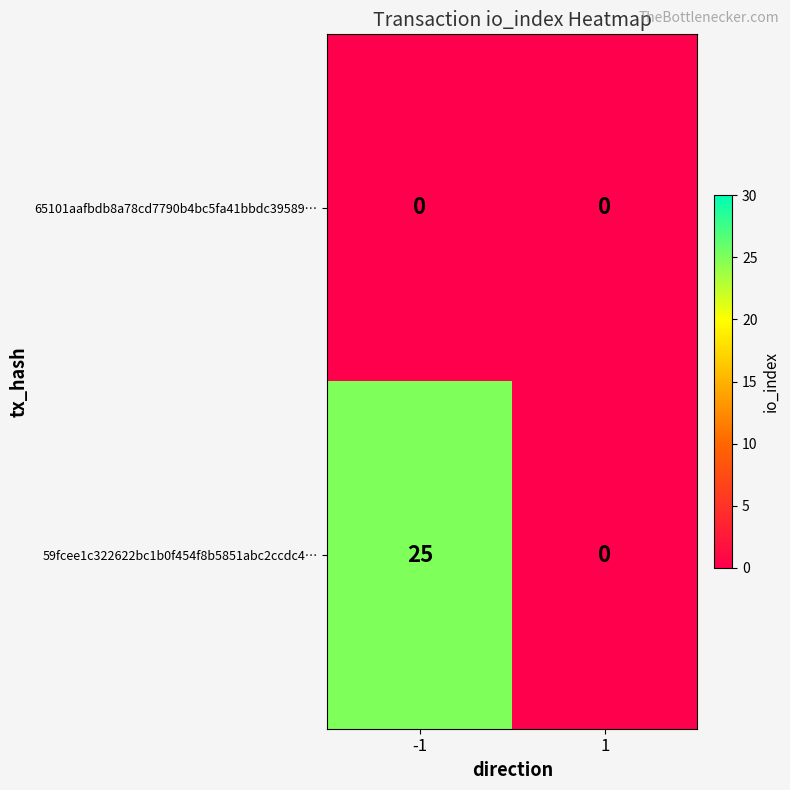

Which label corresponds to the largest value in the chart?

-1